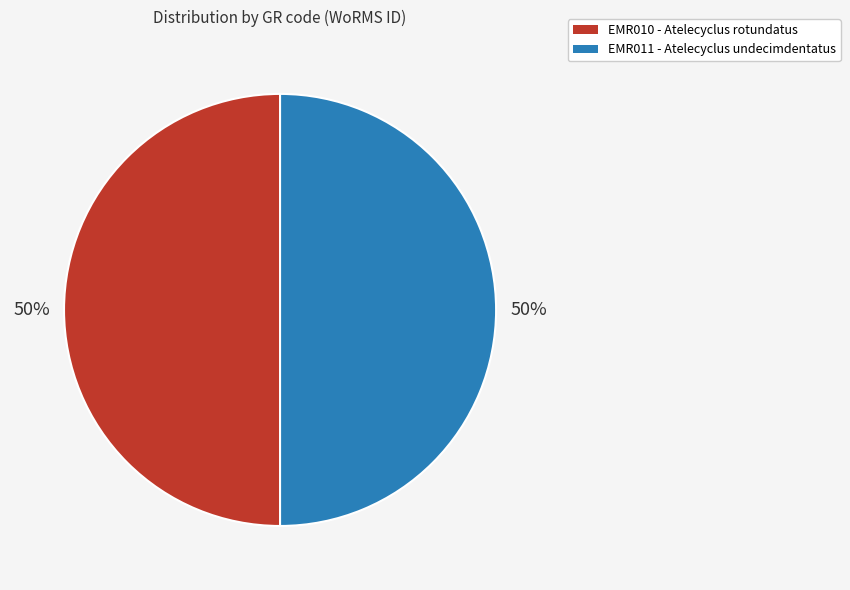

Is it true that EMR011 is 50% of the pie?

True